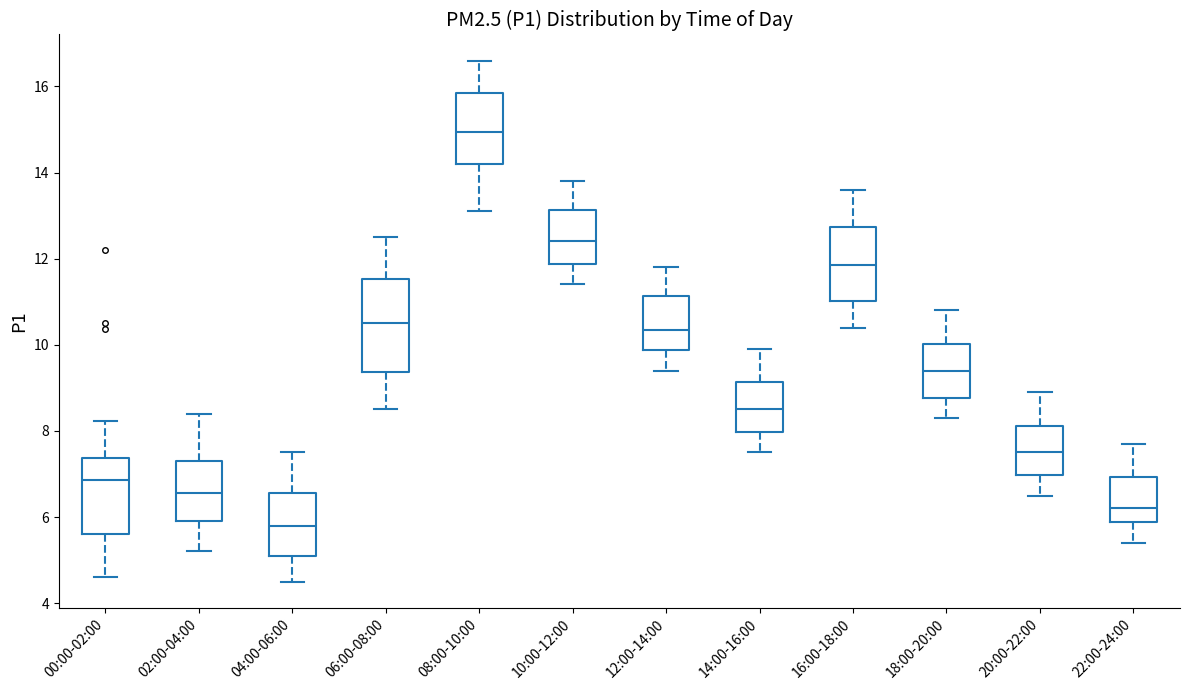

Which box's median line is the lowest?

04:00-06:00